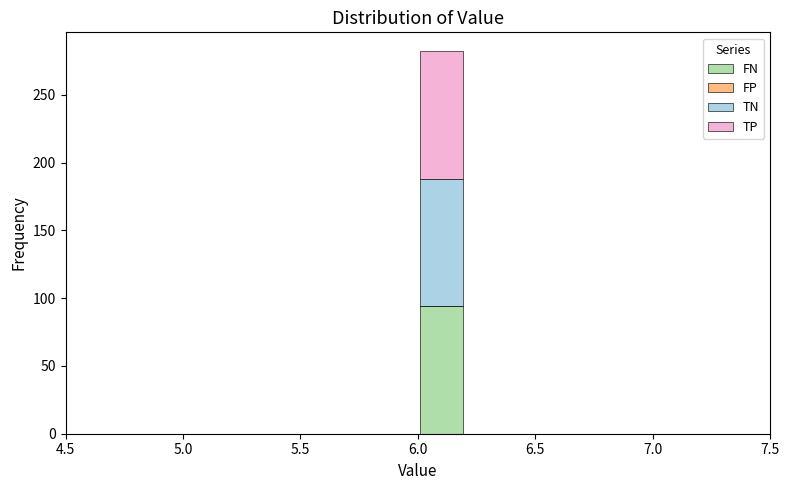

Which range on the x-axis has the tallest stacked bar (by total height)?

6.0 to 6.2